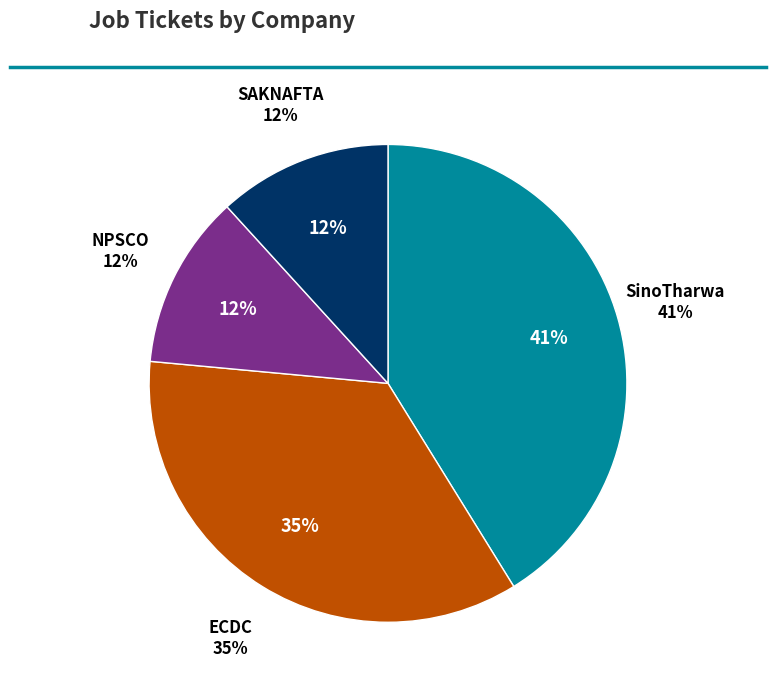

Between NPSCO and ECDC, which is larger?

ECDC